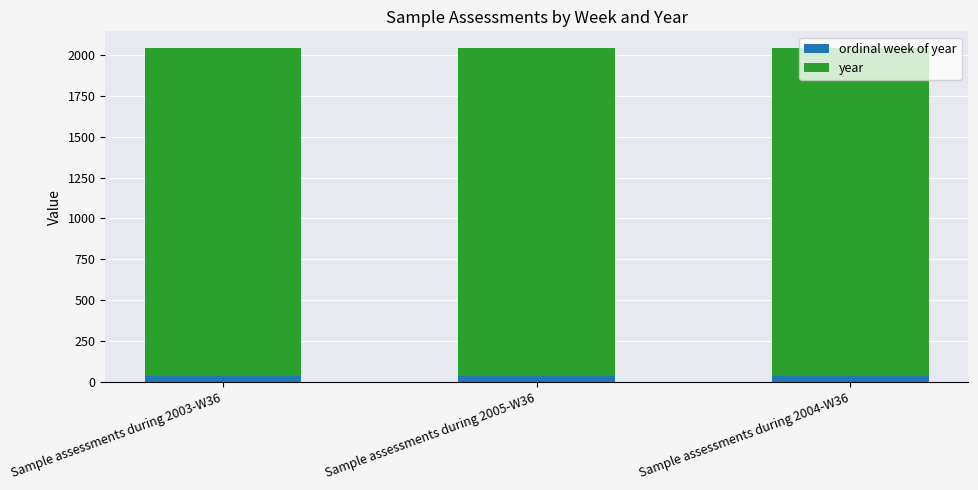

How many distinct data groups are displayed?

2